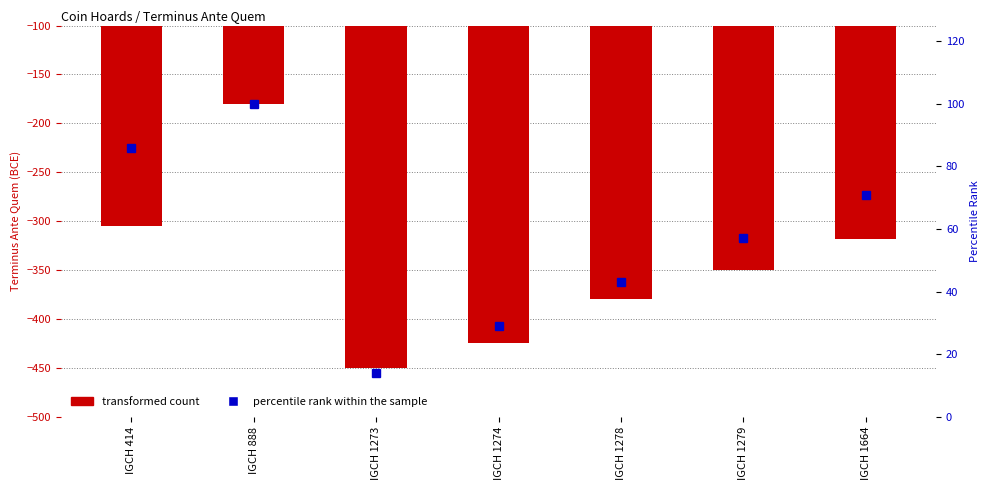

What is the sum of the transformed count values at IGCH 1664 and IGCH 1278?

-698